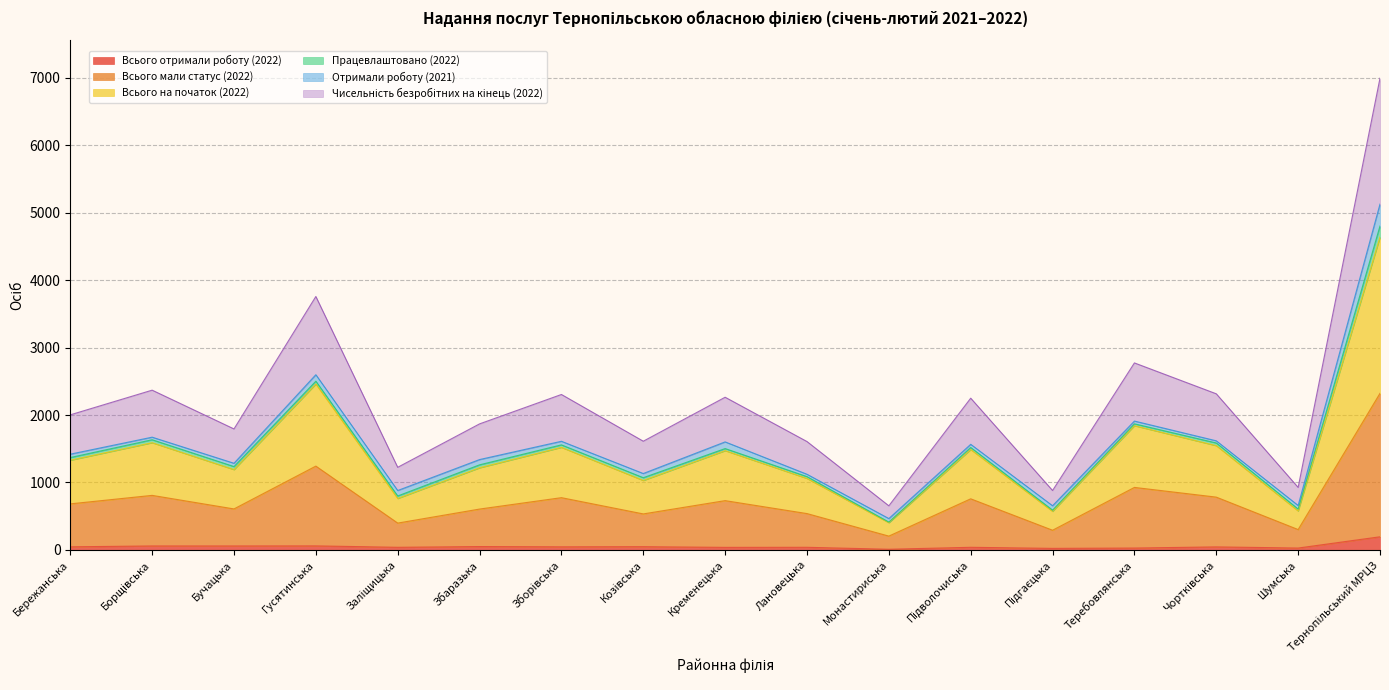

What is the maximum value for Всього отримали роботу (2022)?

195